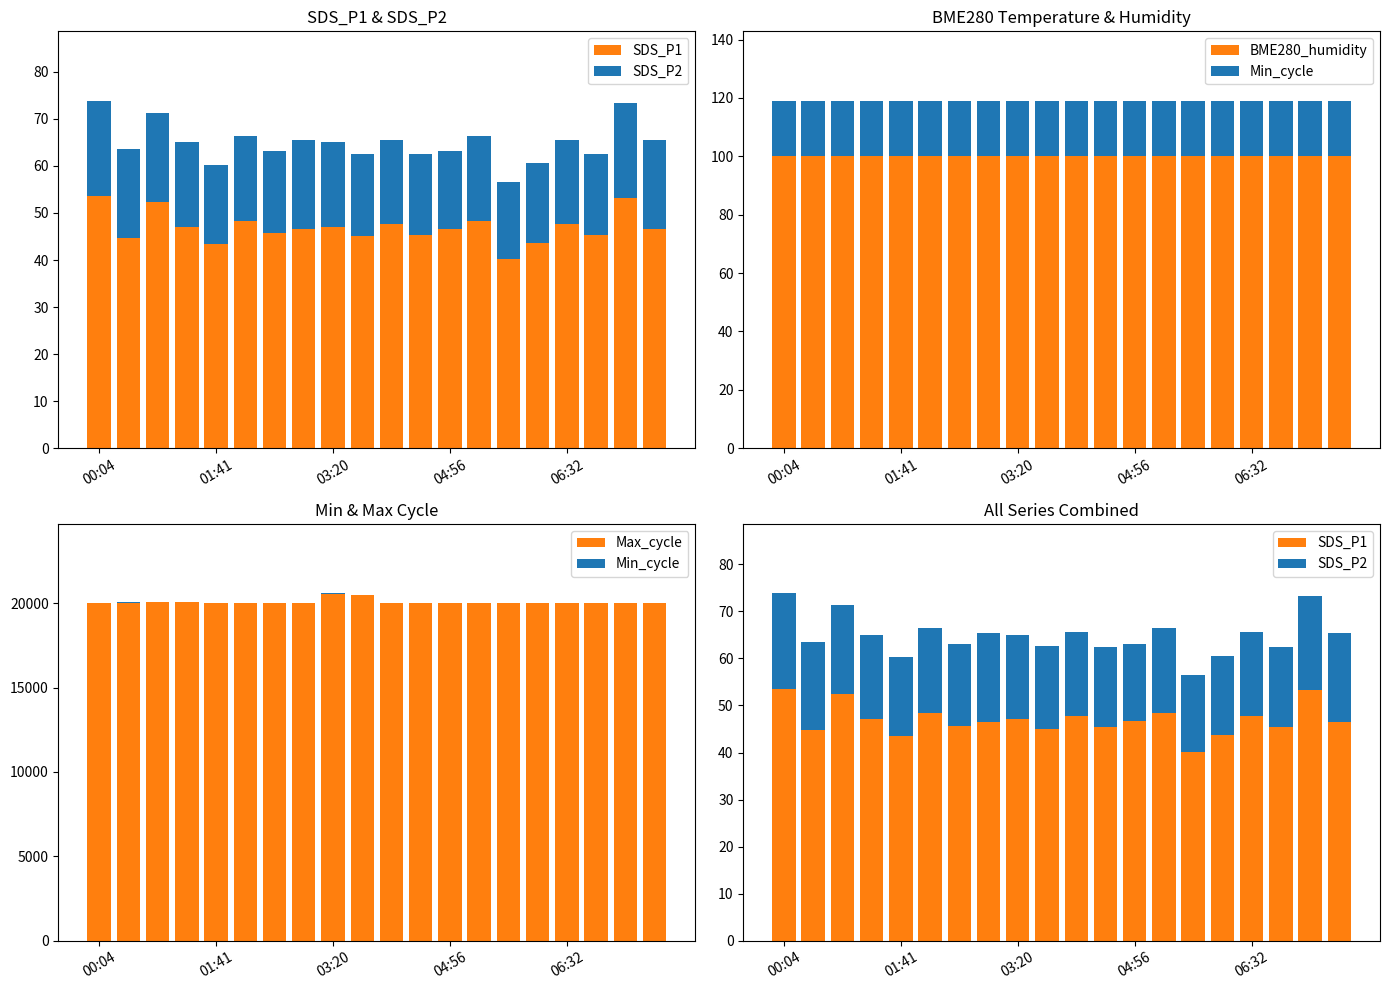

Between 00:04 and 11, which is larger?

00:04